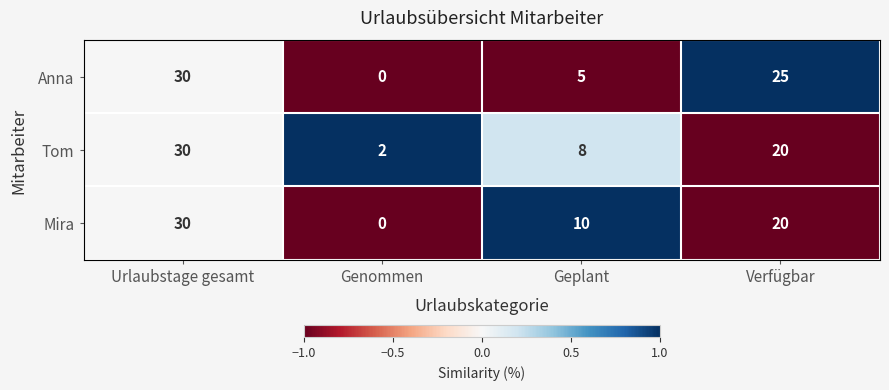

Which label corresponds to the largest value in the chart?

Urlaubstage gesamt